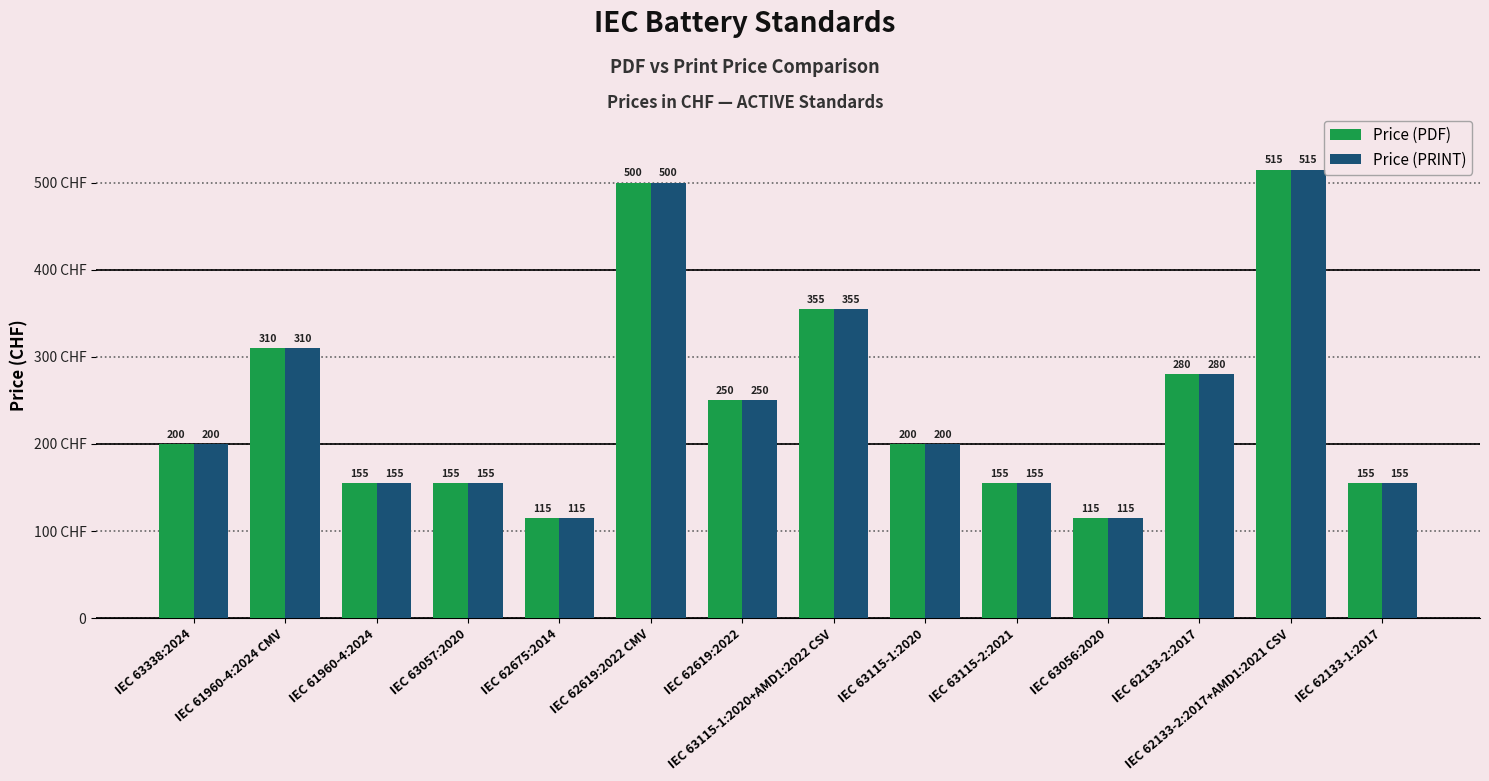

At which label does Price (PDF) first exceed 200?

IEC 61960-4:2024 CMV